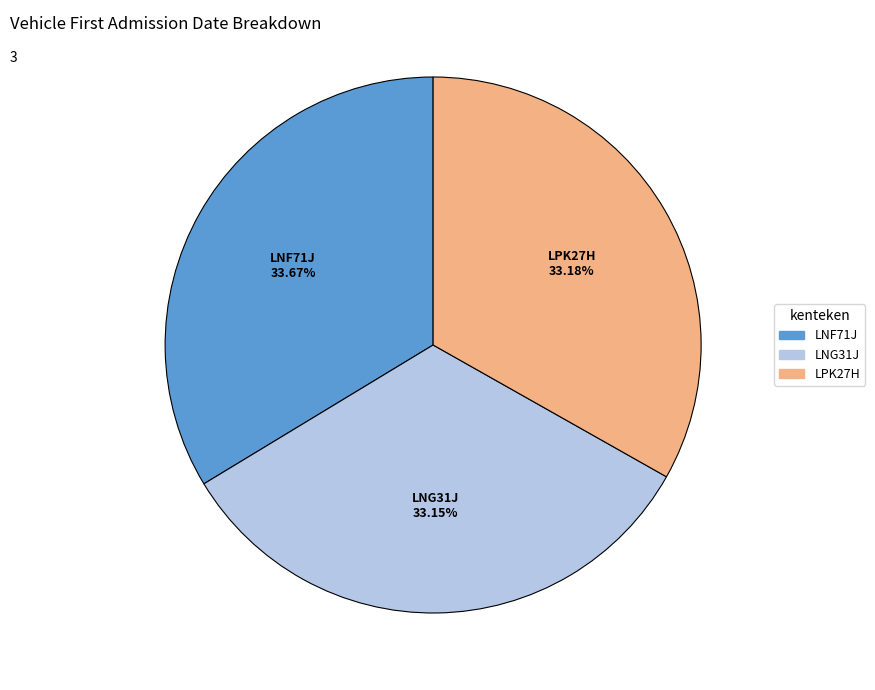

To the nearest percent, what is the difference between the largest and smallest slice percentages?

1%